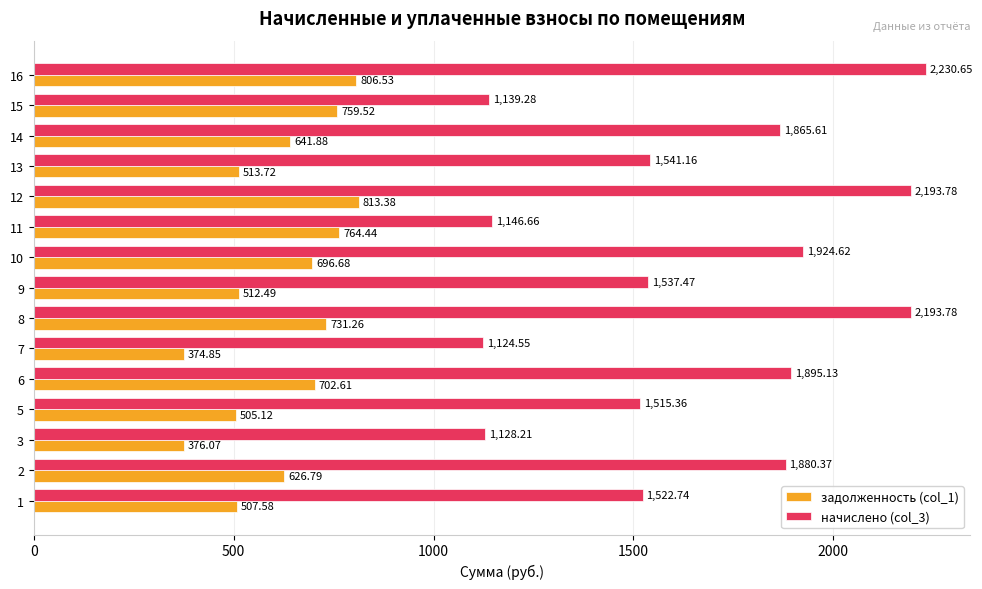

At 13, list the series in order from smallest to largest.

задолженность (col_1), начислено (col_3)